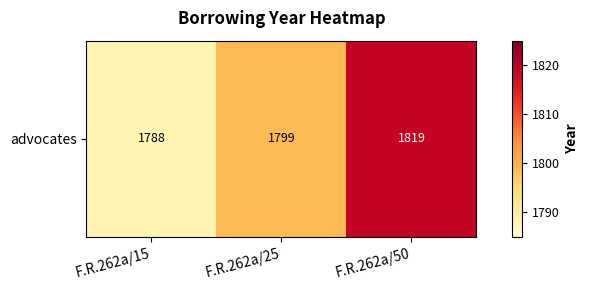

Where is the data nearest to the value 1803?

F.R.262a/25